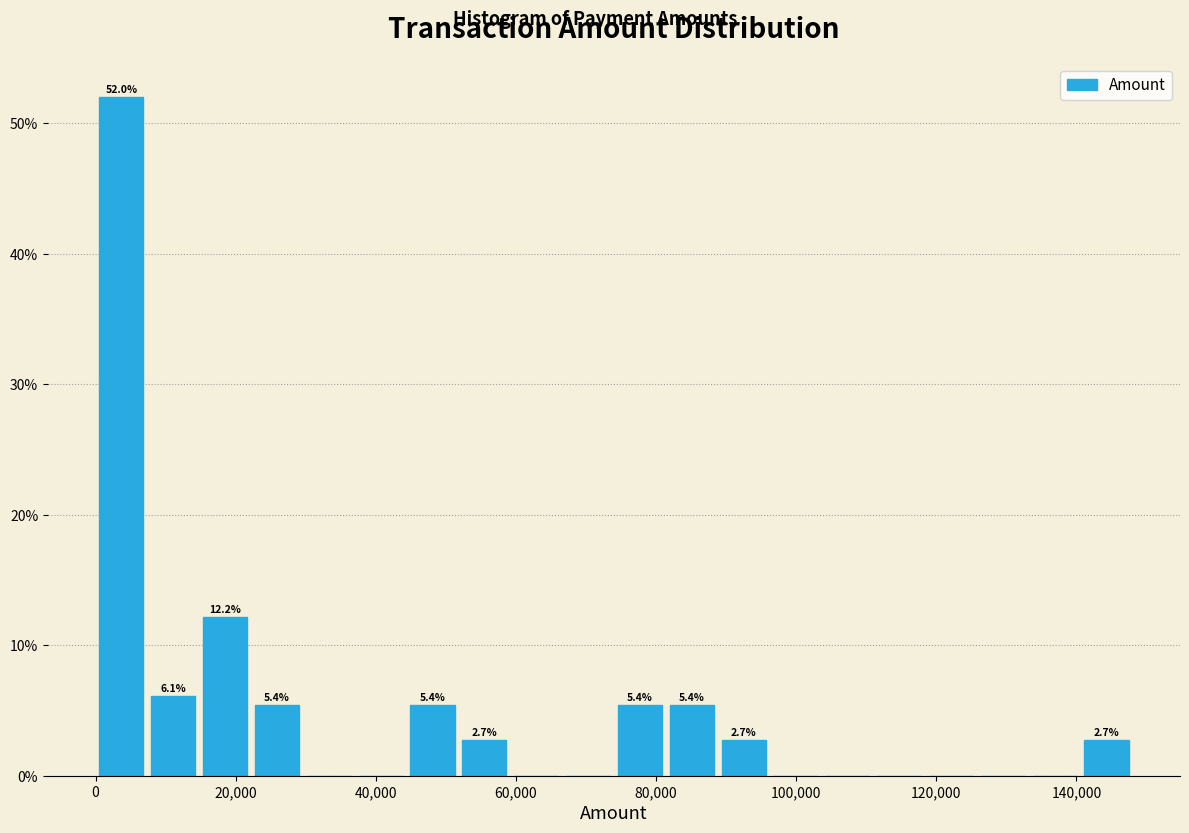

Read against the x-axis, roughly where is the centre of the tallest bar?

4000